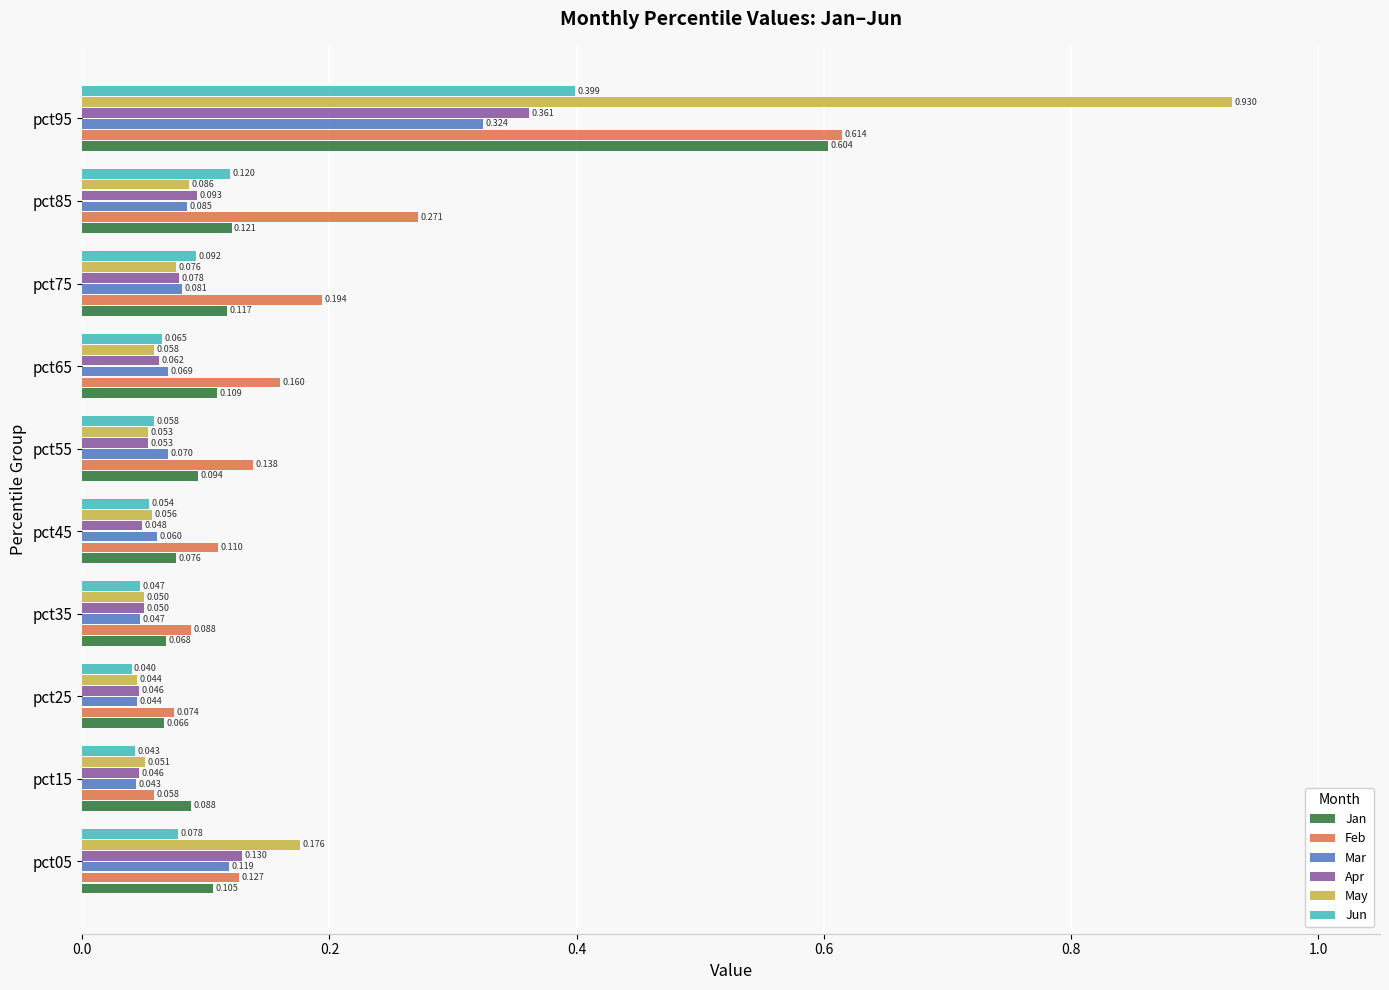

List the series in order of their peak value, highest first.

May, Feb, Jan, Jun, Apr, Mar